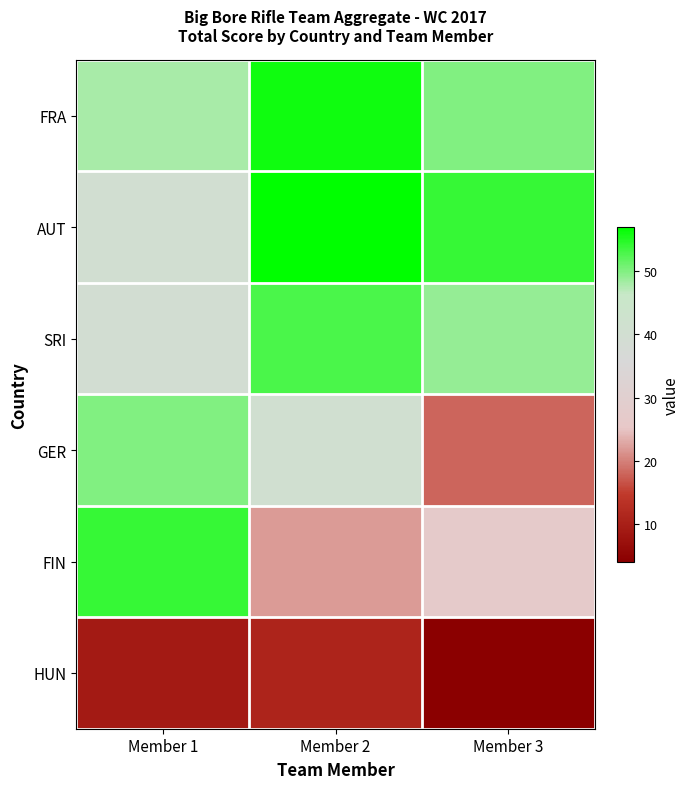

Count the number of data series in this chart.

6